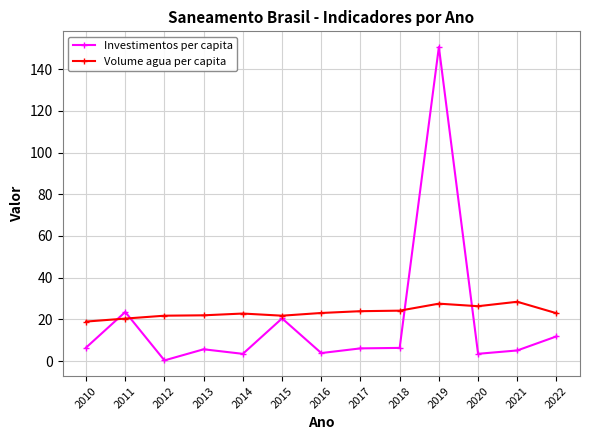

What is the lowest value of the Investimentos per capita series?

0.3